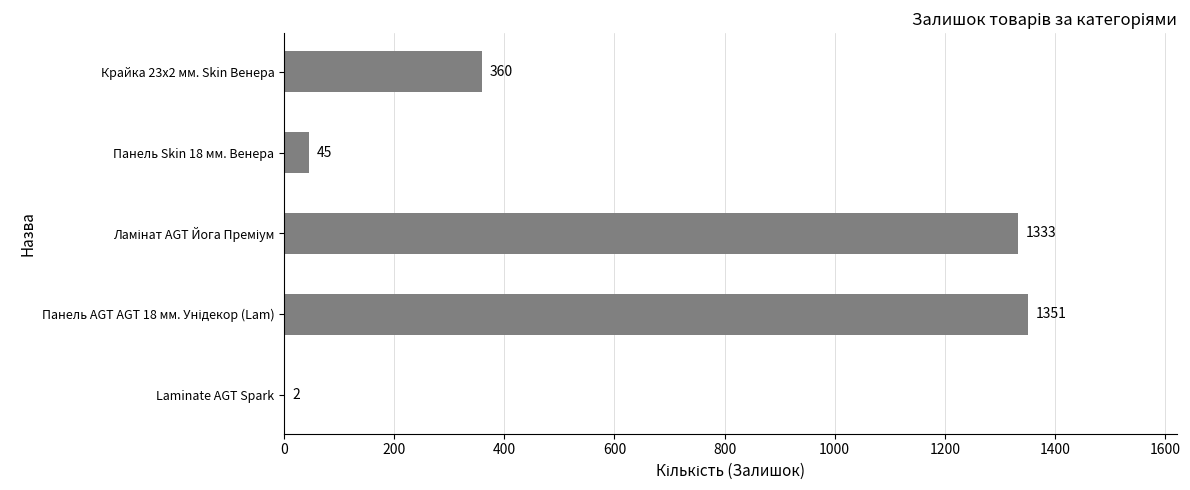

What is the sum of all values?

3091